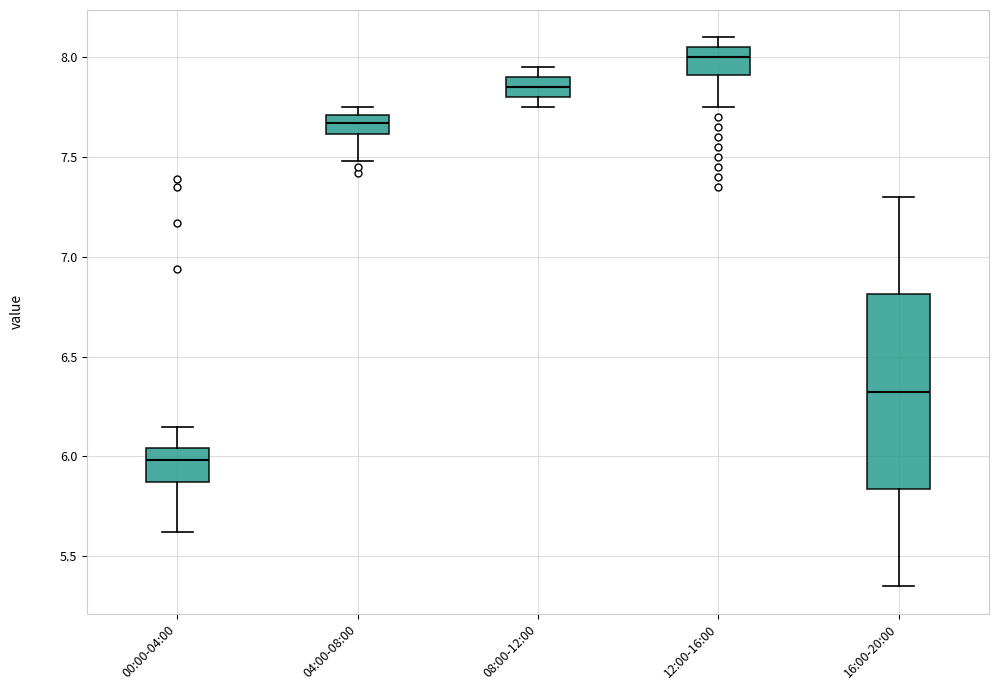

Comparing the boxes themselves (not the whiskers), which one is the tallest?

16:00-20:00